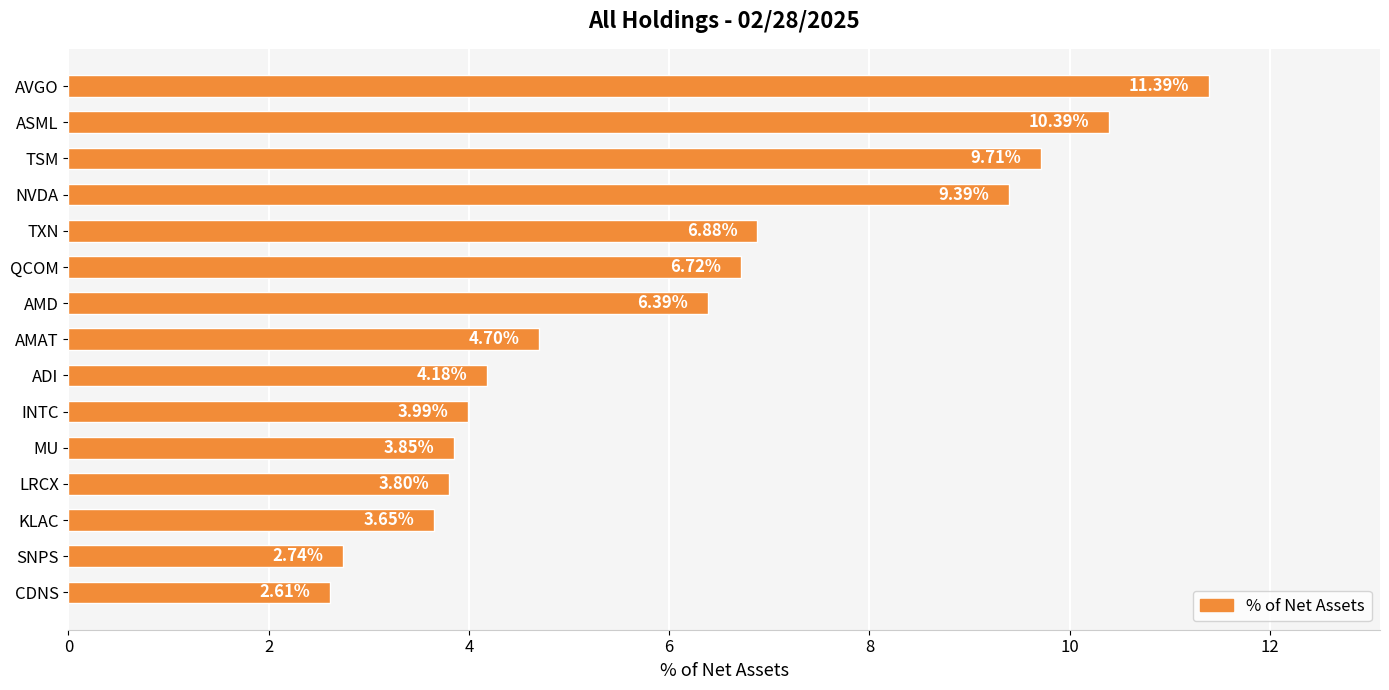

At which label is the value closest to 7?

TXN